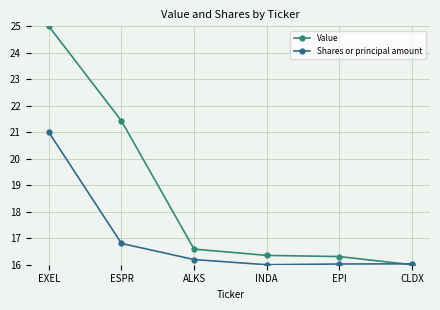

True or false: Shares or principal amount and Value cross at least once.

True